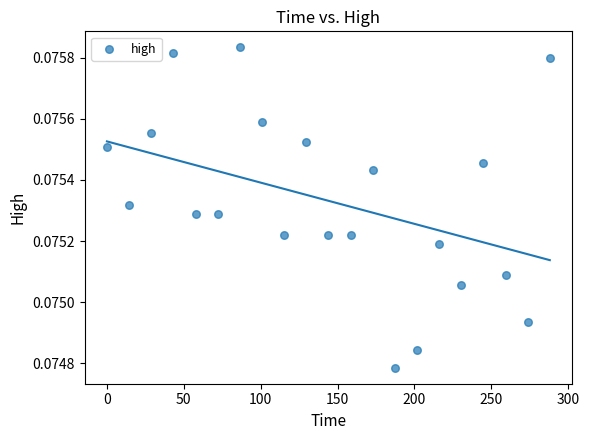

What is the range of X values (max minus min)?

288.0